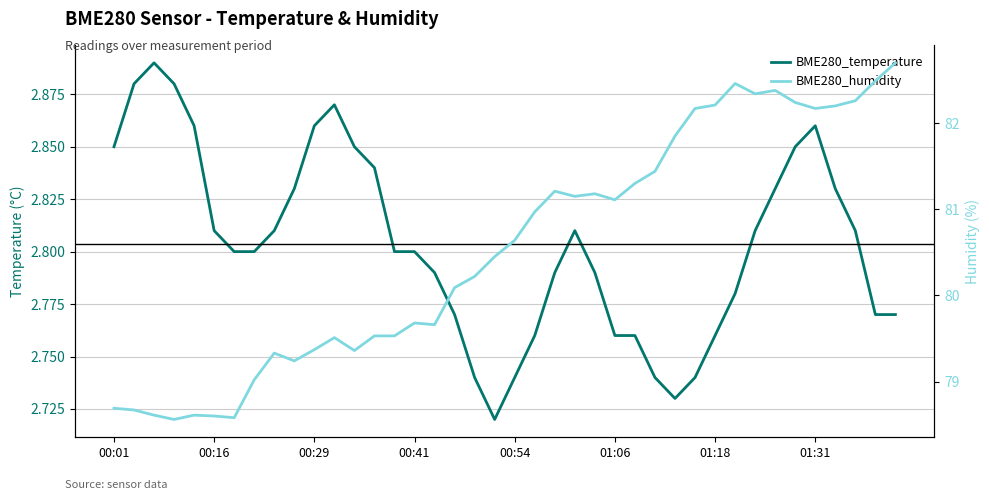

What is the difference between the BME280_humidity values at 22 and 9?

2.0